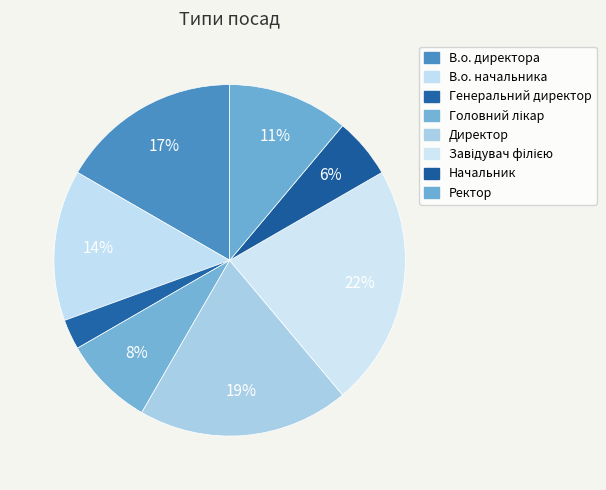

What portion of the pie excludes Директор?

80.6%